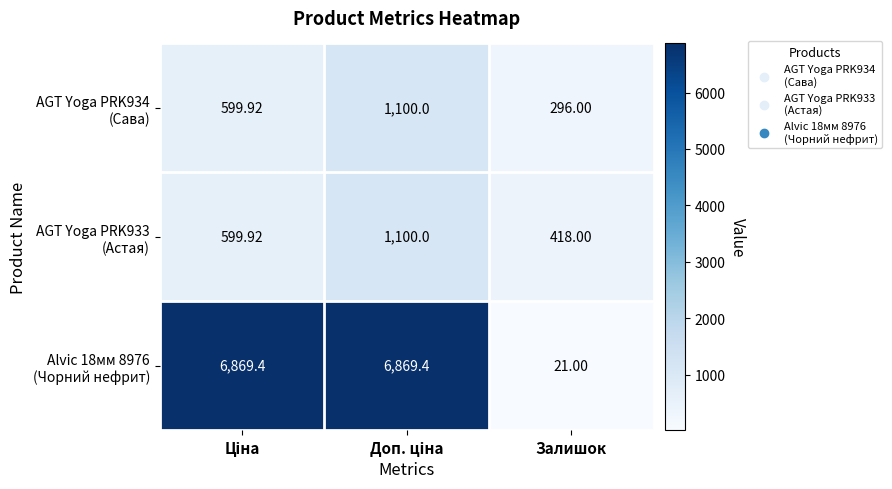

Which category has the lowest value across all series?

Залишок